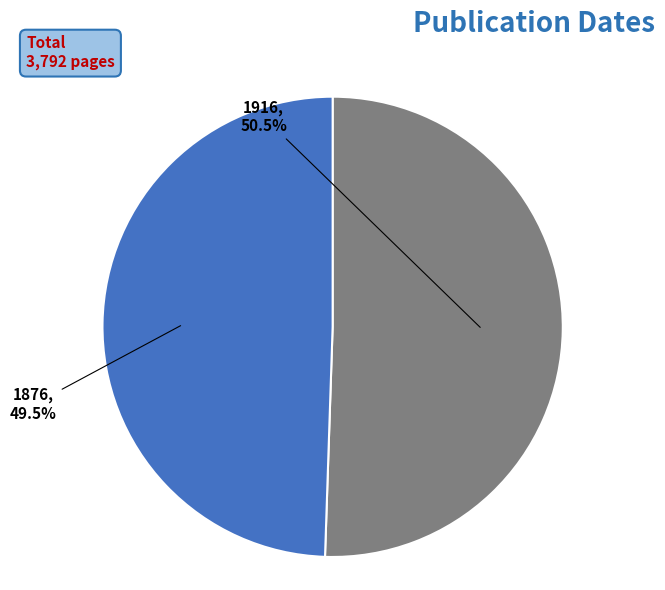

Does 1876 represent more than half of the total?

No